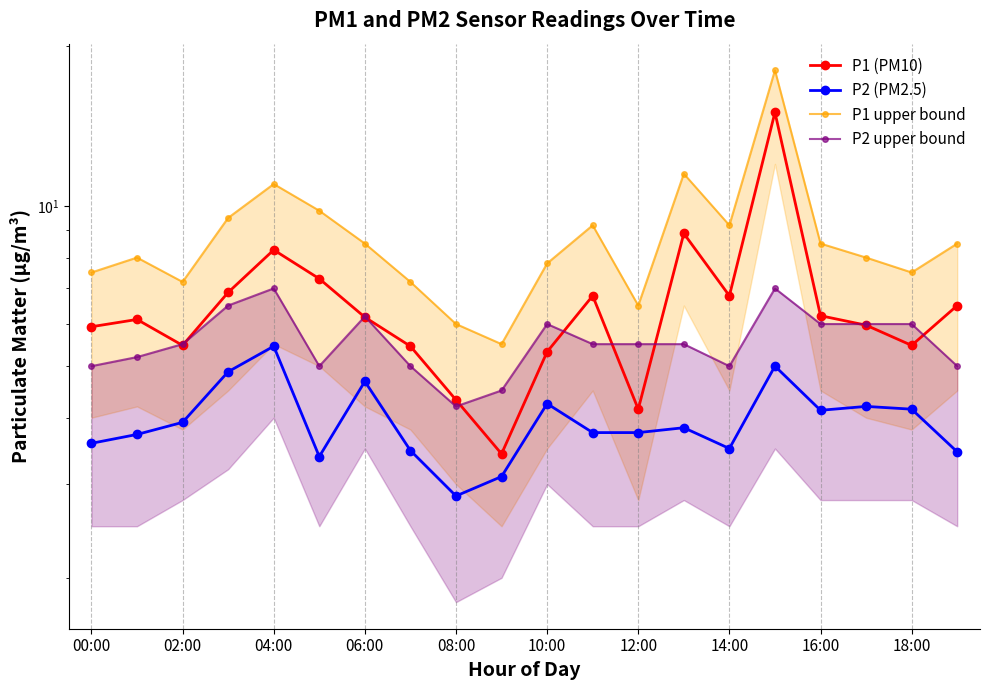

Which series has the widest spread of values?

P1 upper bound